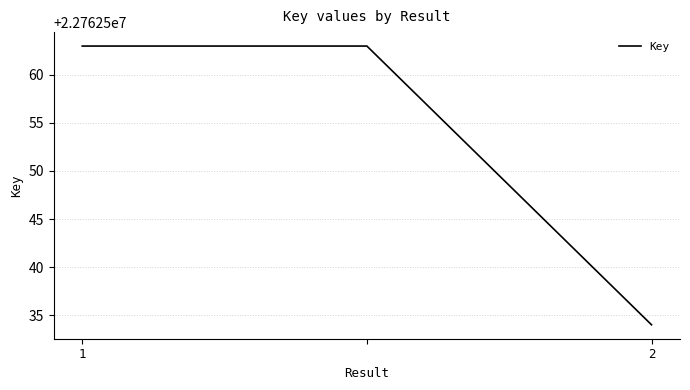

What is the difference between the maximum and minimum values?

29